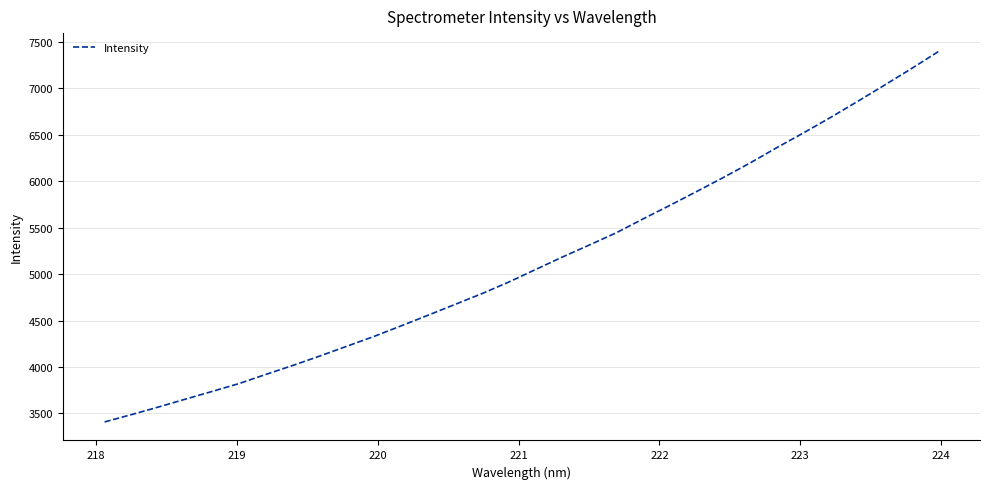

What is the difference between the maximum and minimum values?

3986.9